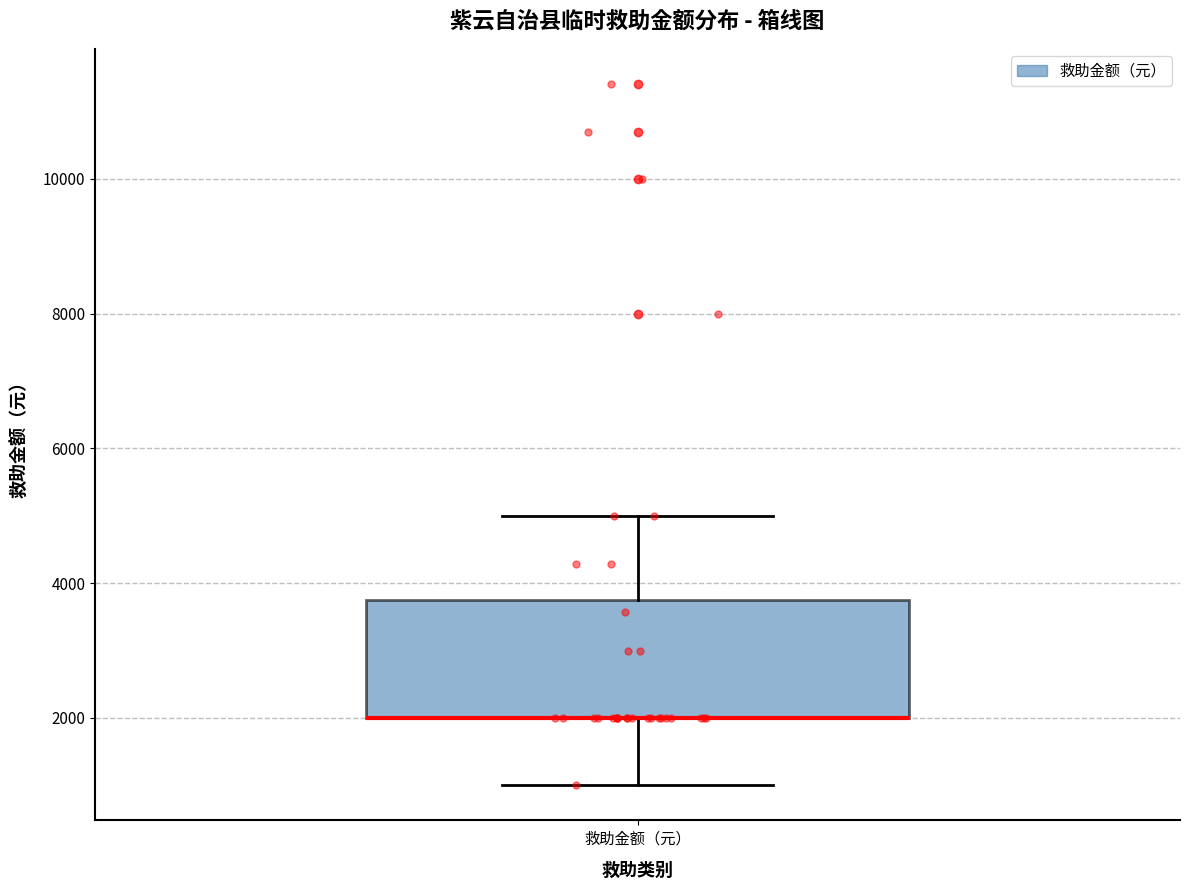

Transcribe this box plot: give where the median line is, the range the box spans, and where the two whiskers end, as read against the y-axis. The values are not printed on the chart, so give them approximately, as read against the axis.

median 2000 (drawn on the box's lower edge), box 2000 to 3800, whiskers 1000 to 5000